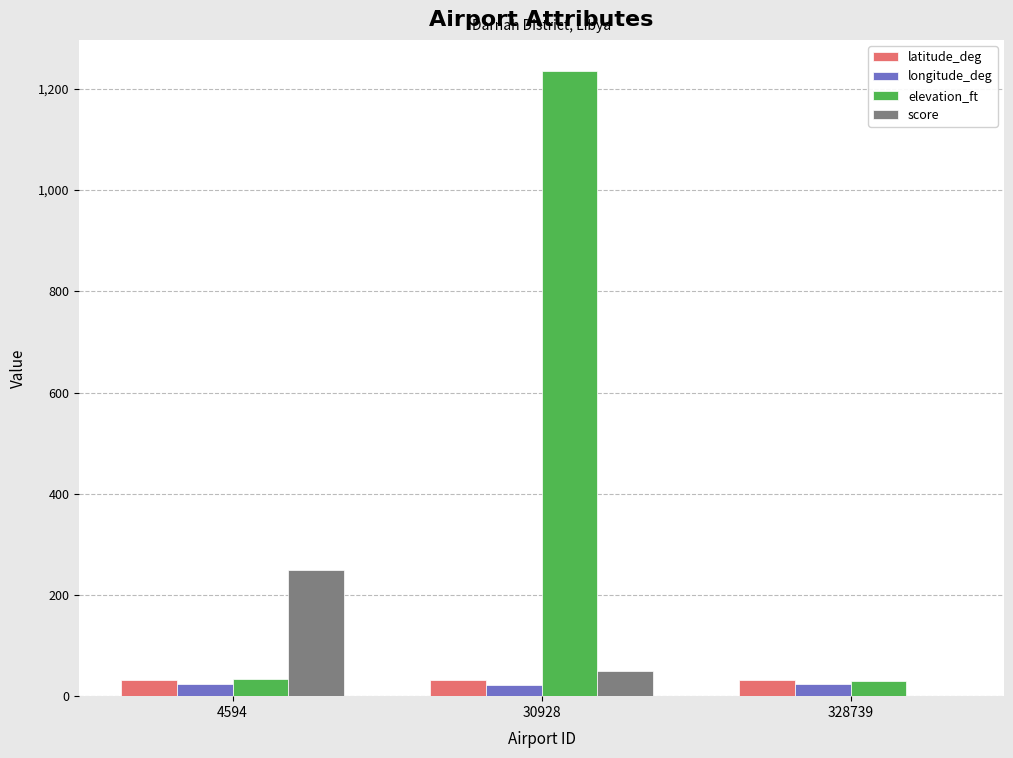

At which label is score closest to 125?

30928